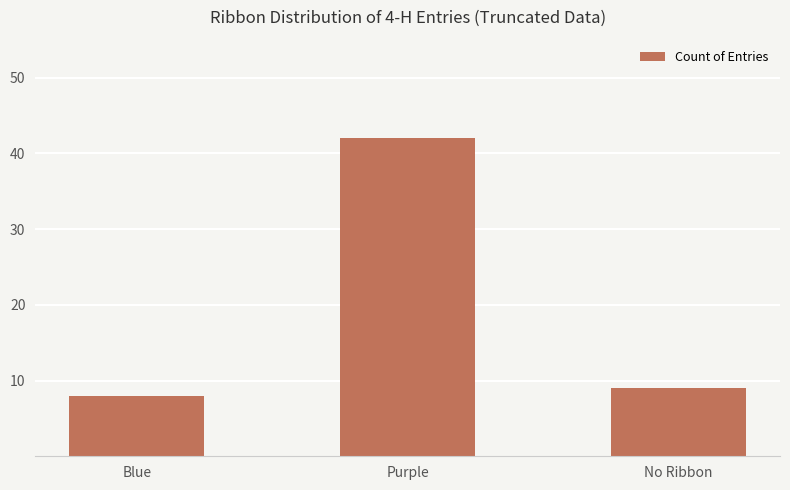

Reading left to right, what are all the values shown in this chart?

8	42	9